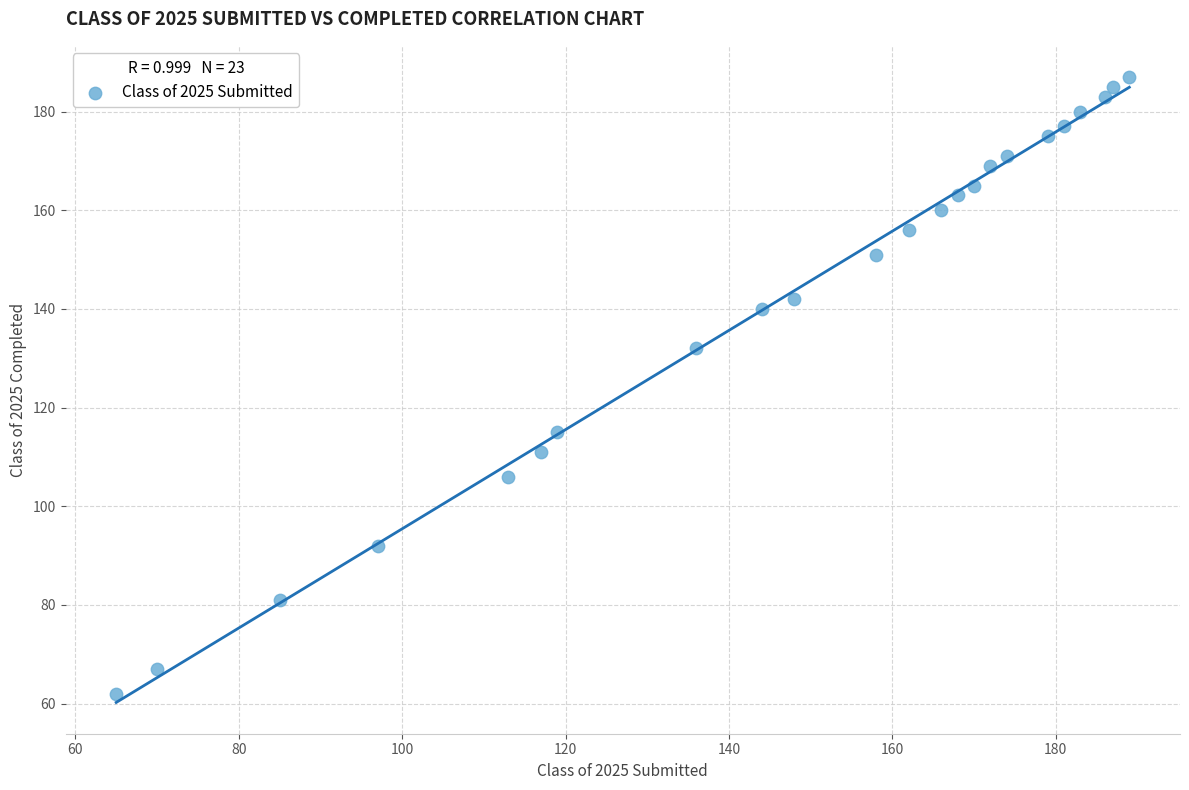

What is the range of X values (max minus min)?

124